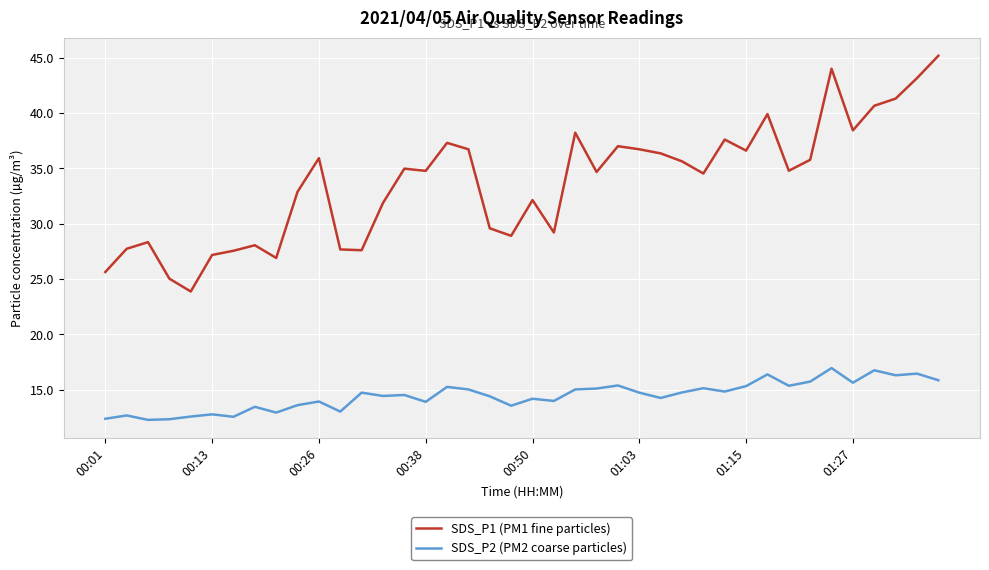

Which series has the largest range (max minus min)?

SDS_P1 (PM1 fine particles)